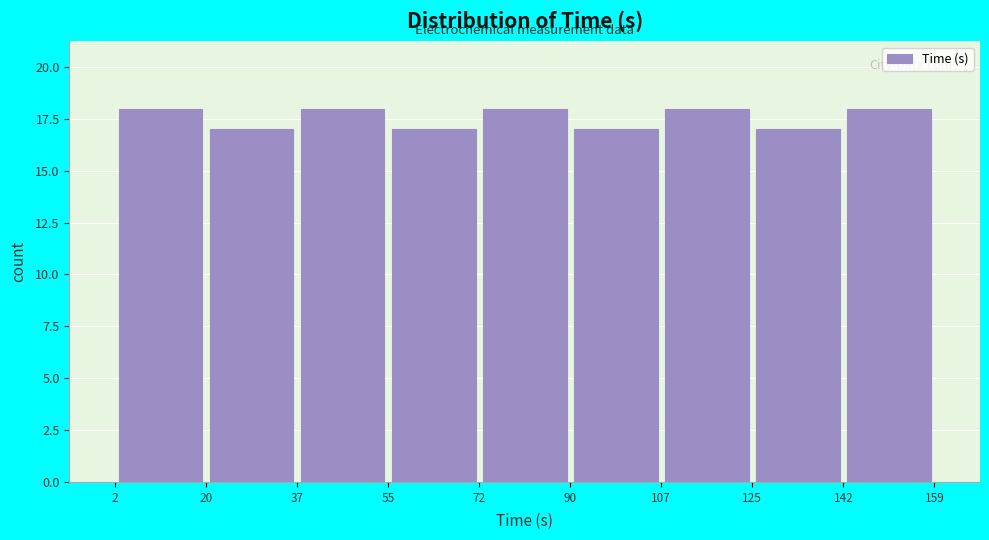

What is the height of the bar covering 55 to 72 on the x-axis? The values are not printed on the chart, so give them approximately, as read against the axis.

17